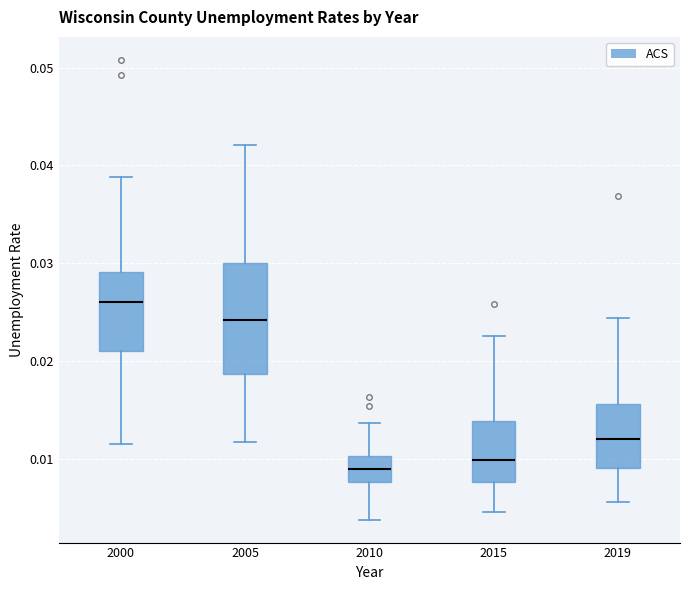

Comparing the boxes themselves (not the whiskers), which one is the tallest?

2005